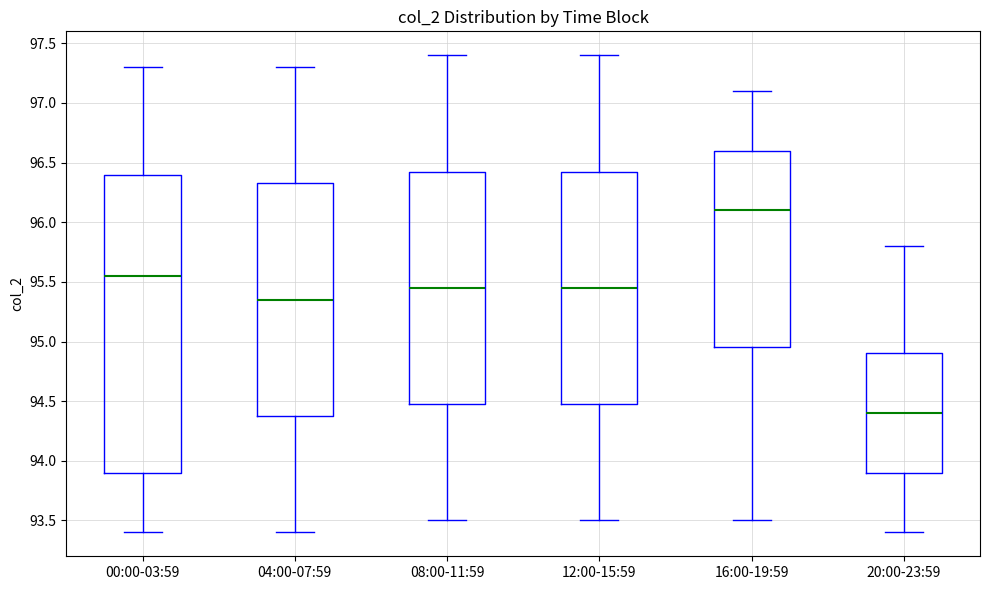

Where does the lower whisker of the box for 20:00-23:59 end on the y-axis? The values are not printed on the chart, so give them approximately, as read against the axis.

93.40